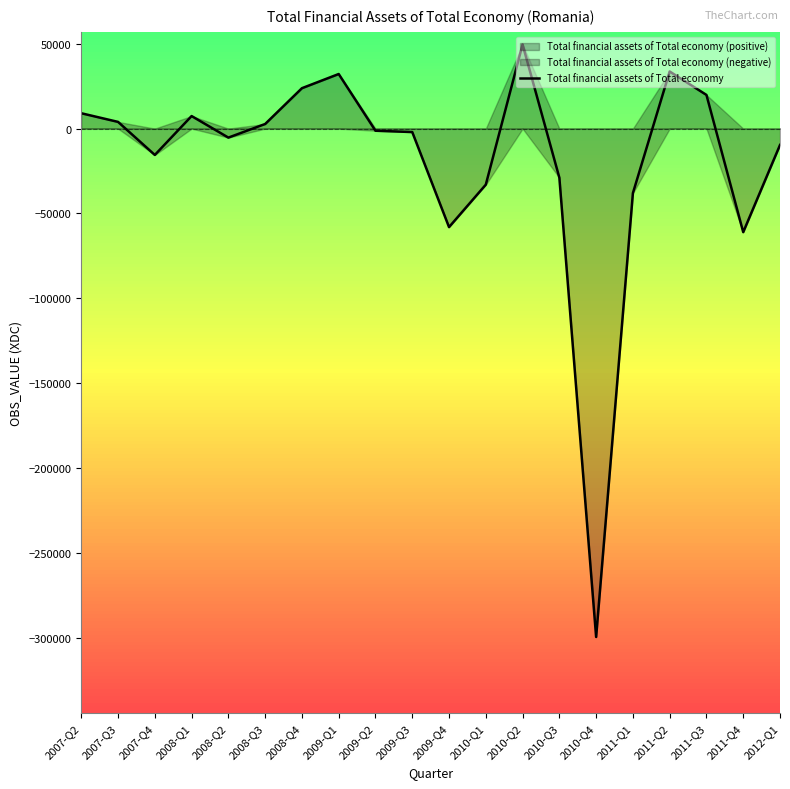

The value at 2011-Q3 is 4827.9. True or false?

False